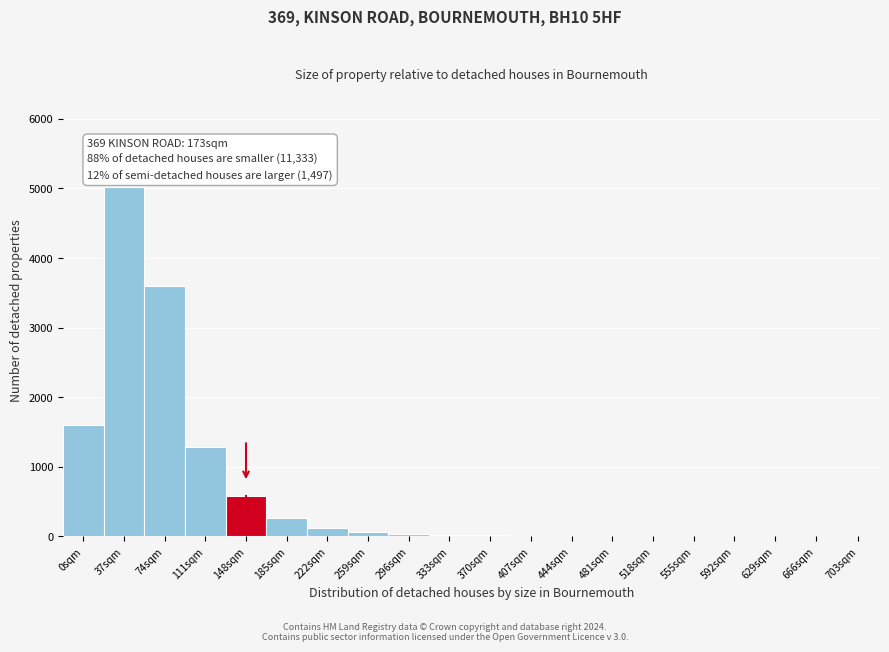

The value at 185sqm is 260. True or false?

True